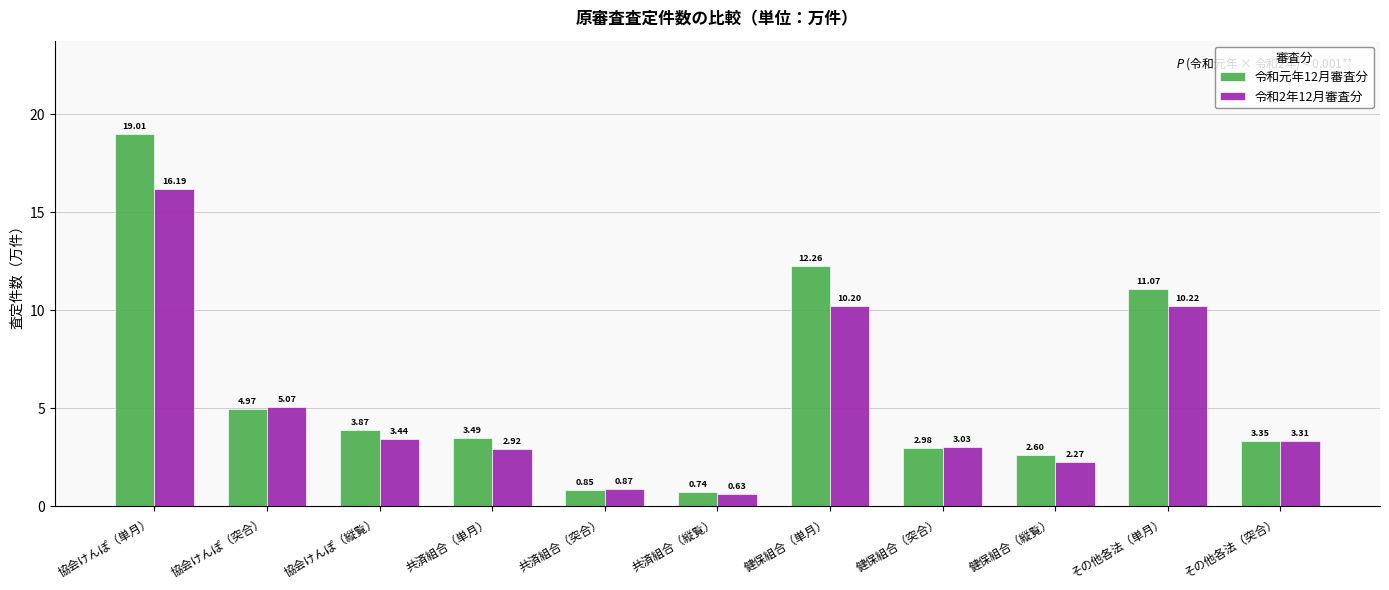

What is the label of the 11th bar from the left?

その他各法（突合）